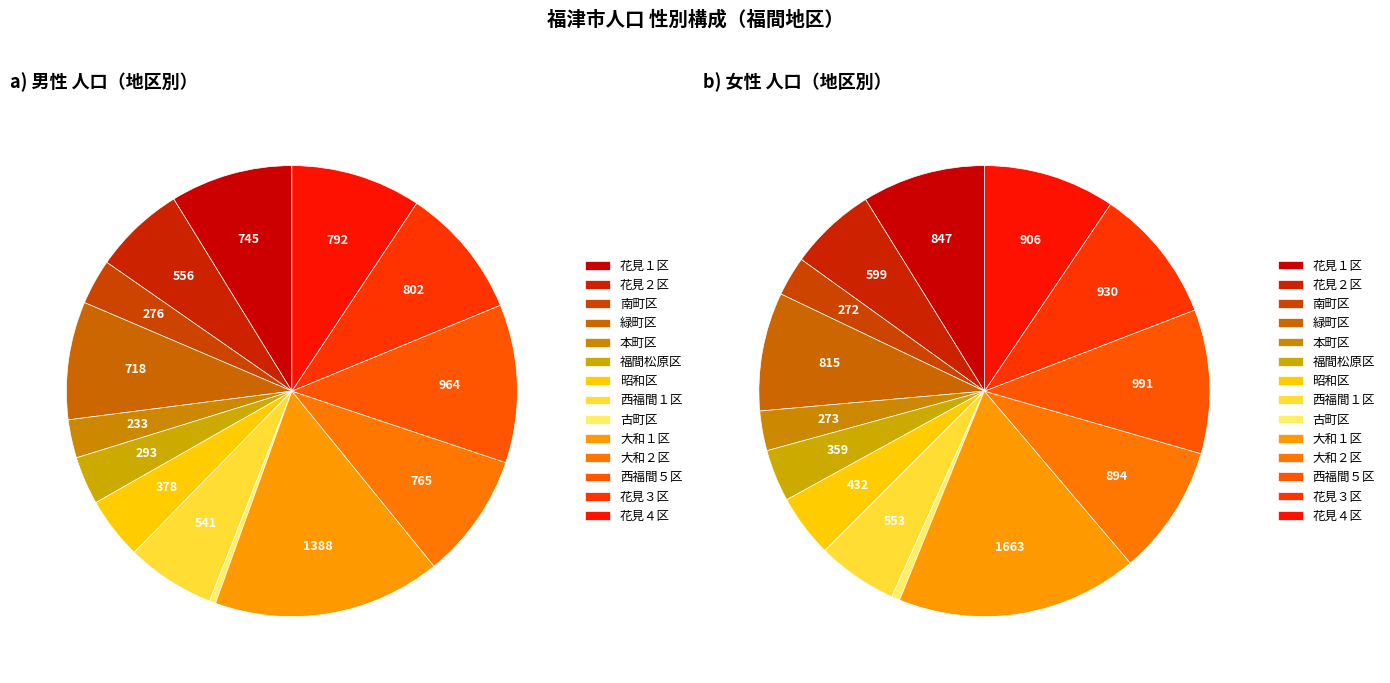

Count the number of slices in the pie.

14